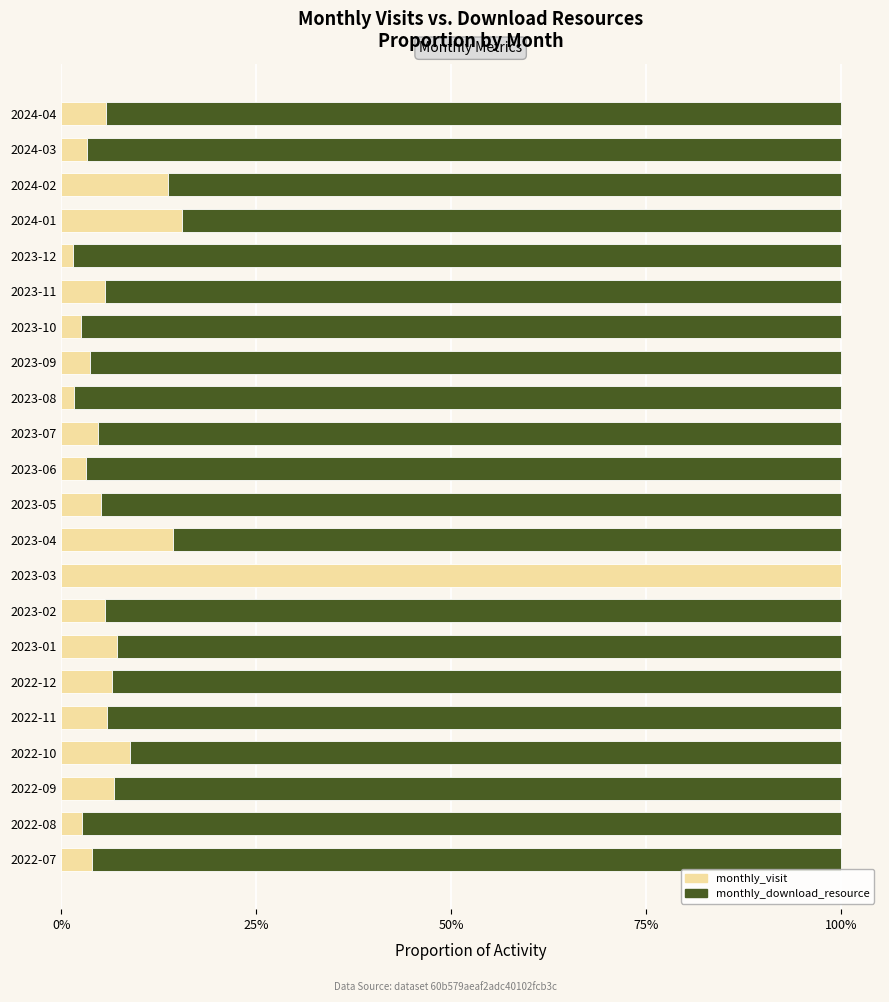

Which category has the highest value in the monthly_visit series?

2023-03